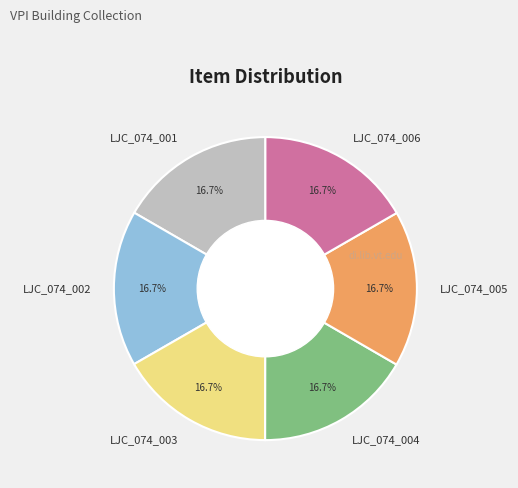

The LJC_074_001 slice represents 17% of the pie. True or false?

True